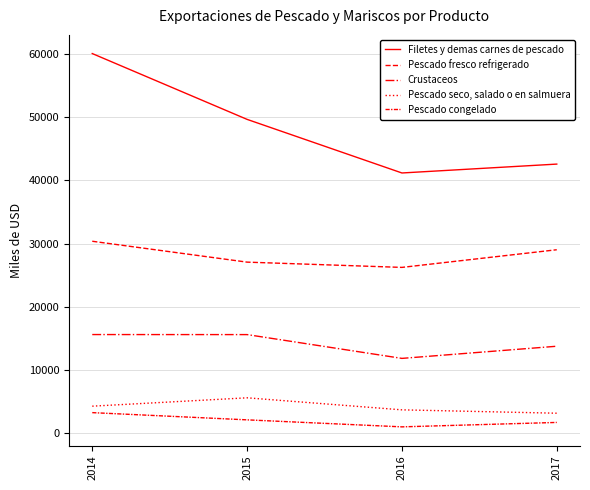

What is the value of the Filetes y demas carnes de pescado point at the 1st from the left?

60043